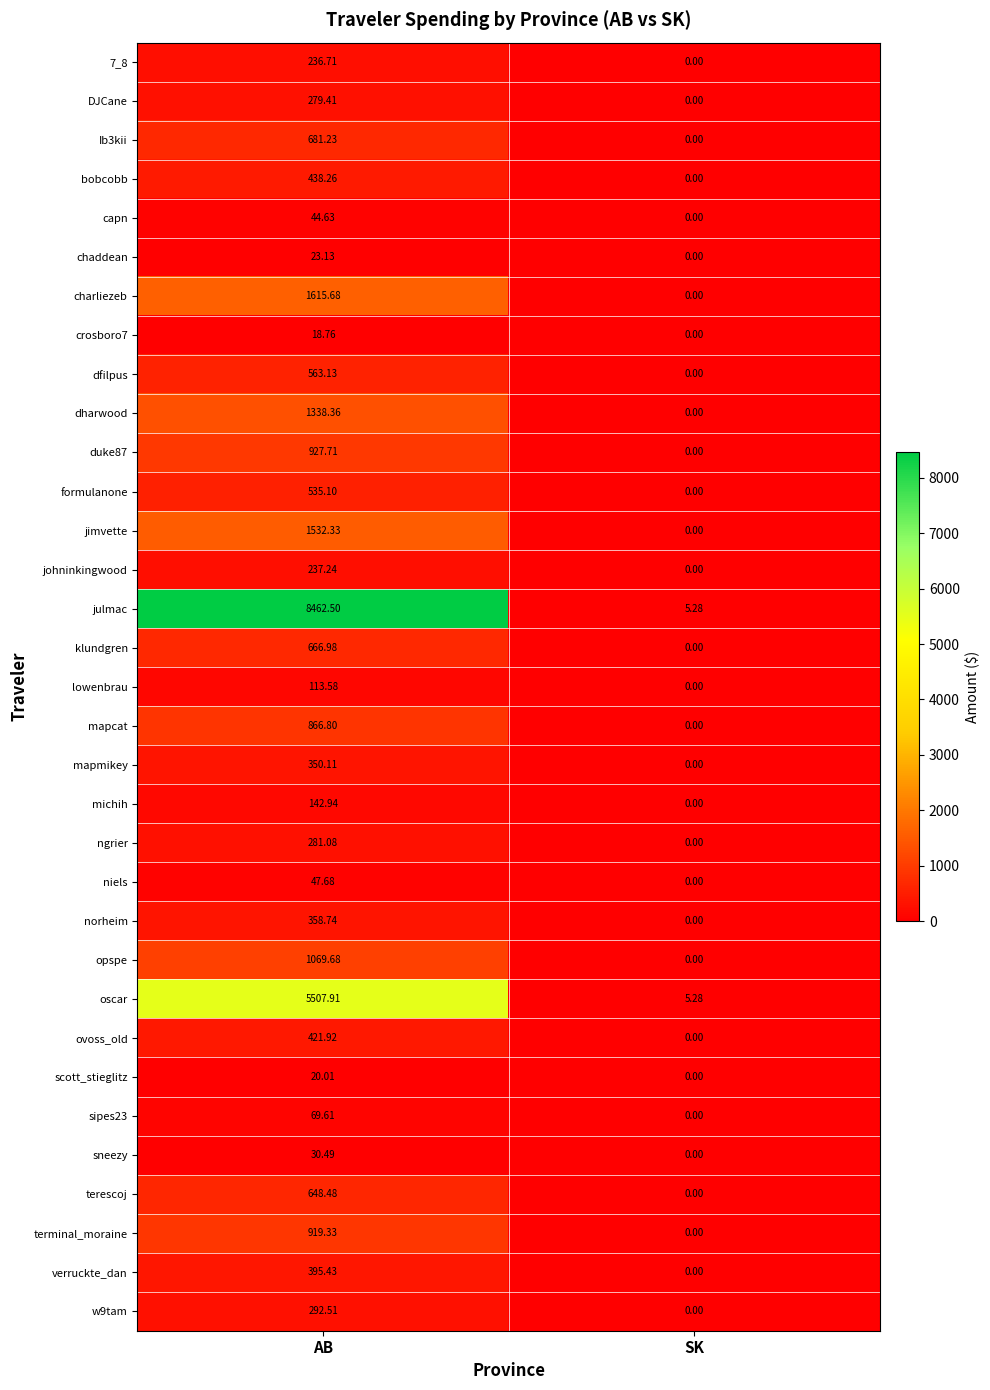

At which label does chaddean reach its peak?

AB